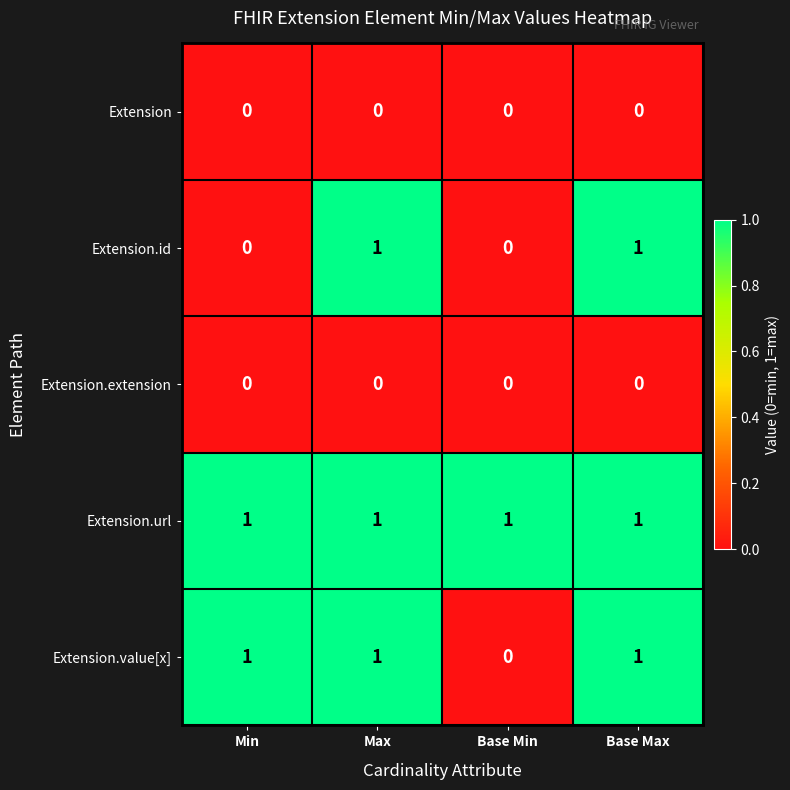

Between Min and Base Max, which series saw the biggest shift?

Extension.id